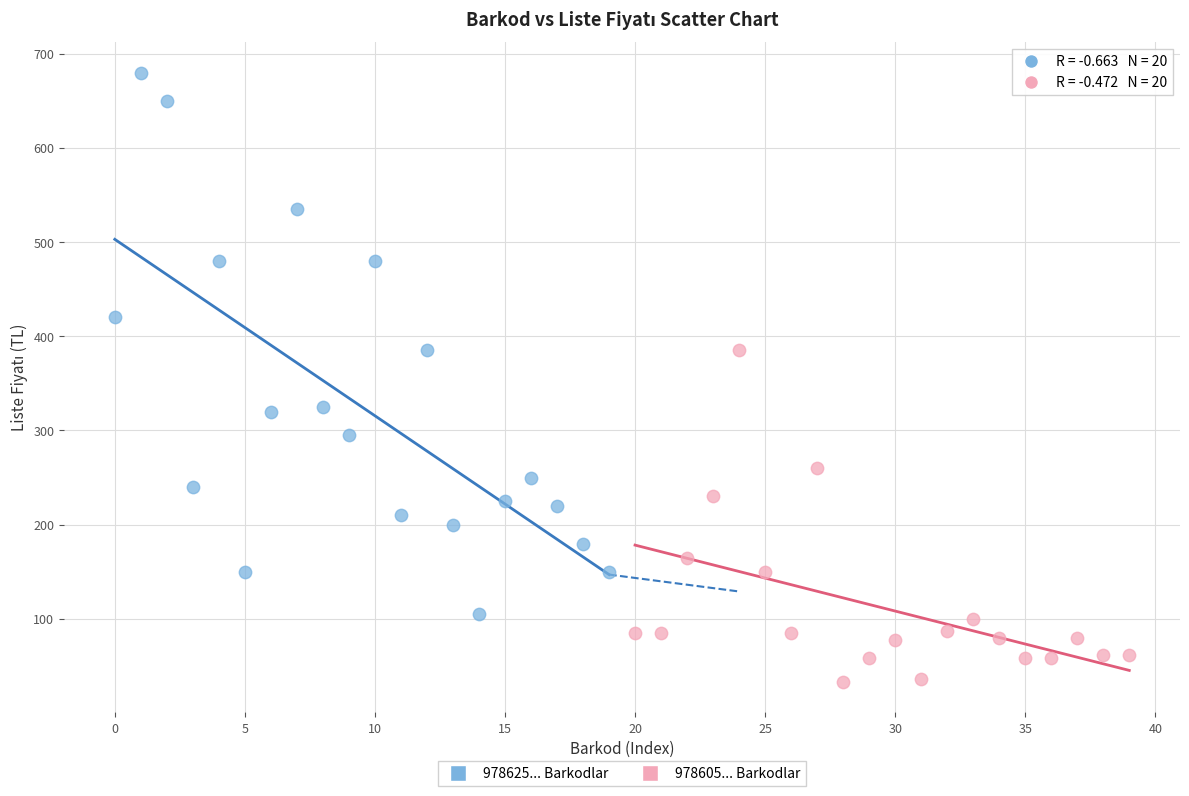

Which series has the widest spread of Y values?

978625... Barkodlar